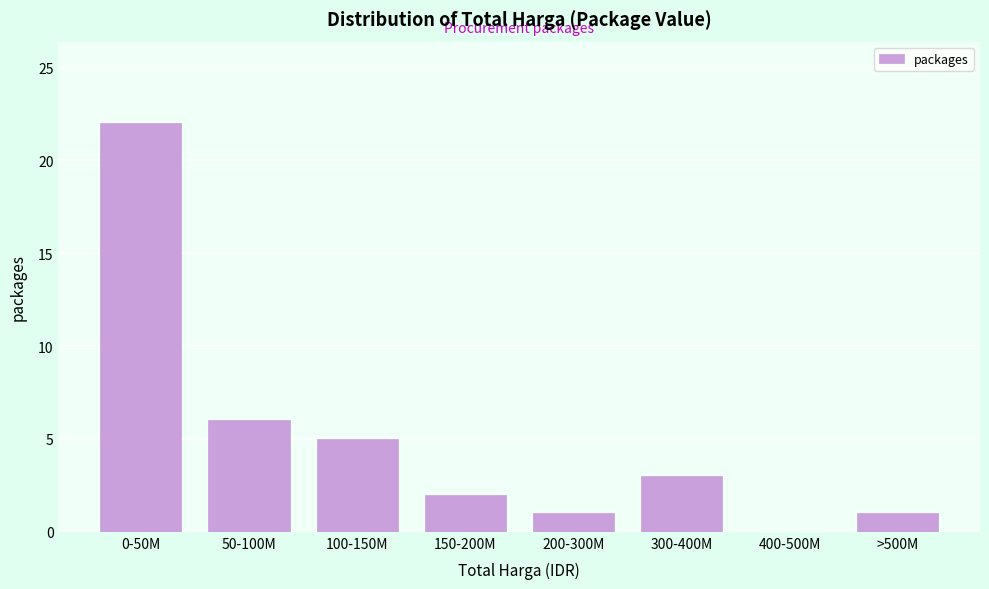

Reading left to right, list all the values displayed in this chart.

0-50M=22	50-100M=6	100-150M=5	150-200M=2	200-300M=1	300-400M=3	400-500M=0	>500M=1